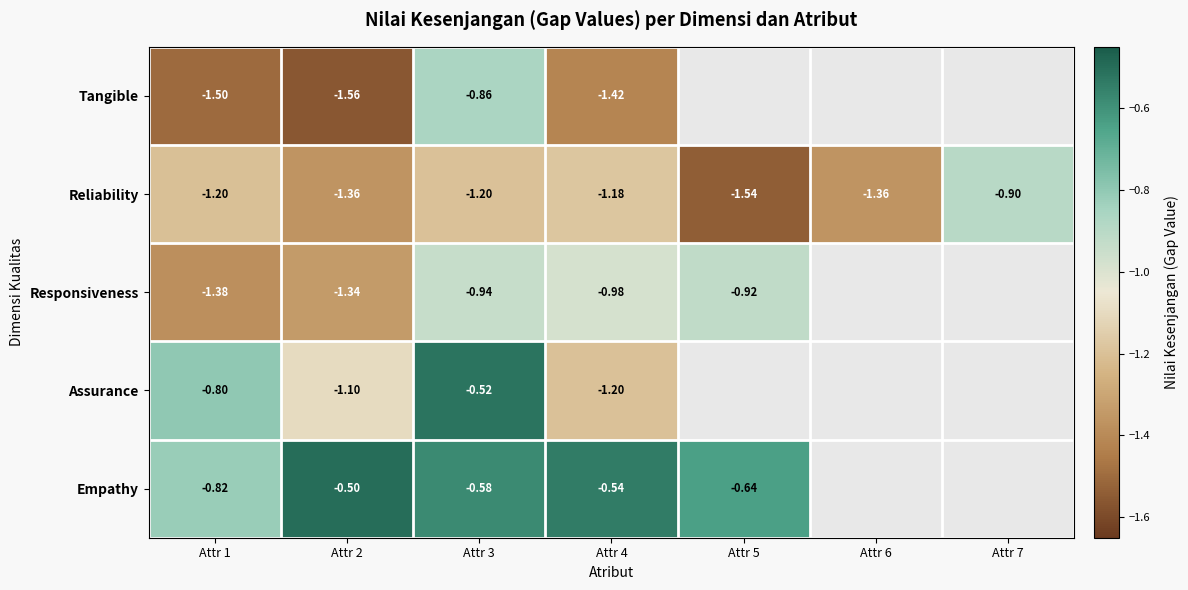

Is the value of Empathy at Attr 5 greater than the value of Tangible at Attr 3?

Yes